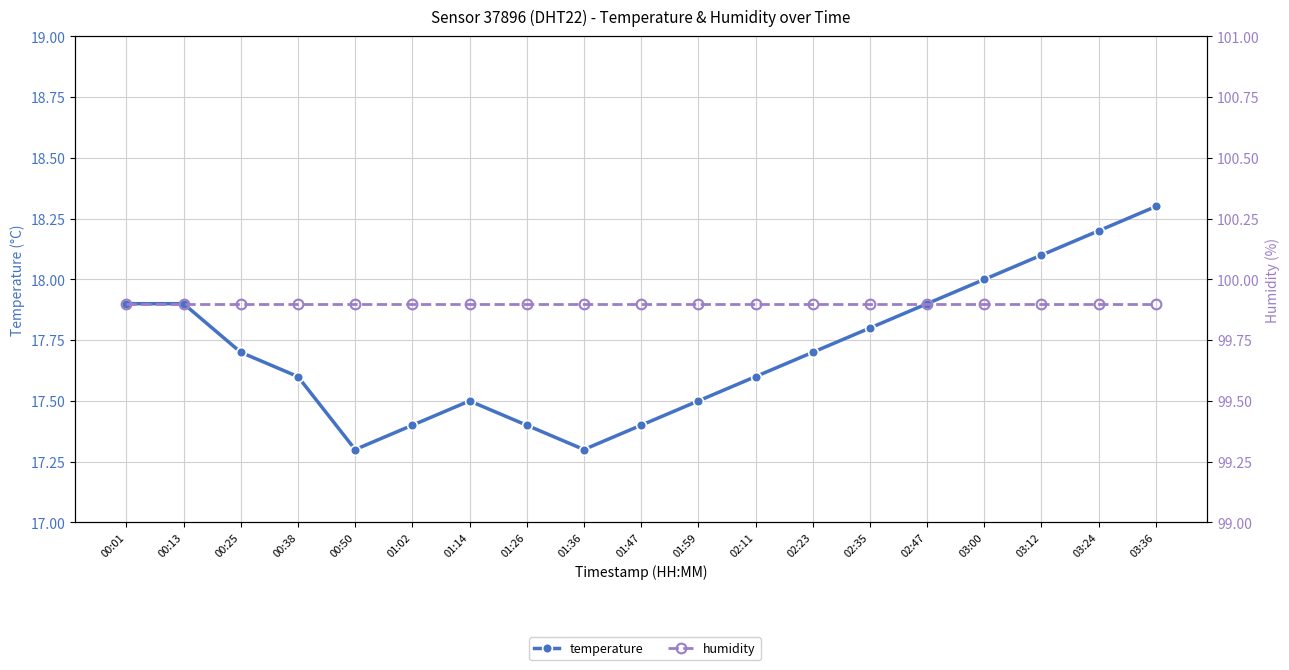

How many distinct data groups are displayed?

2